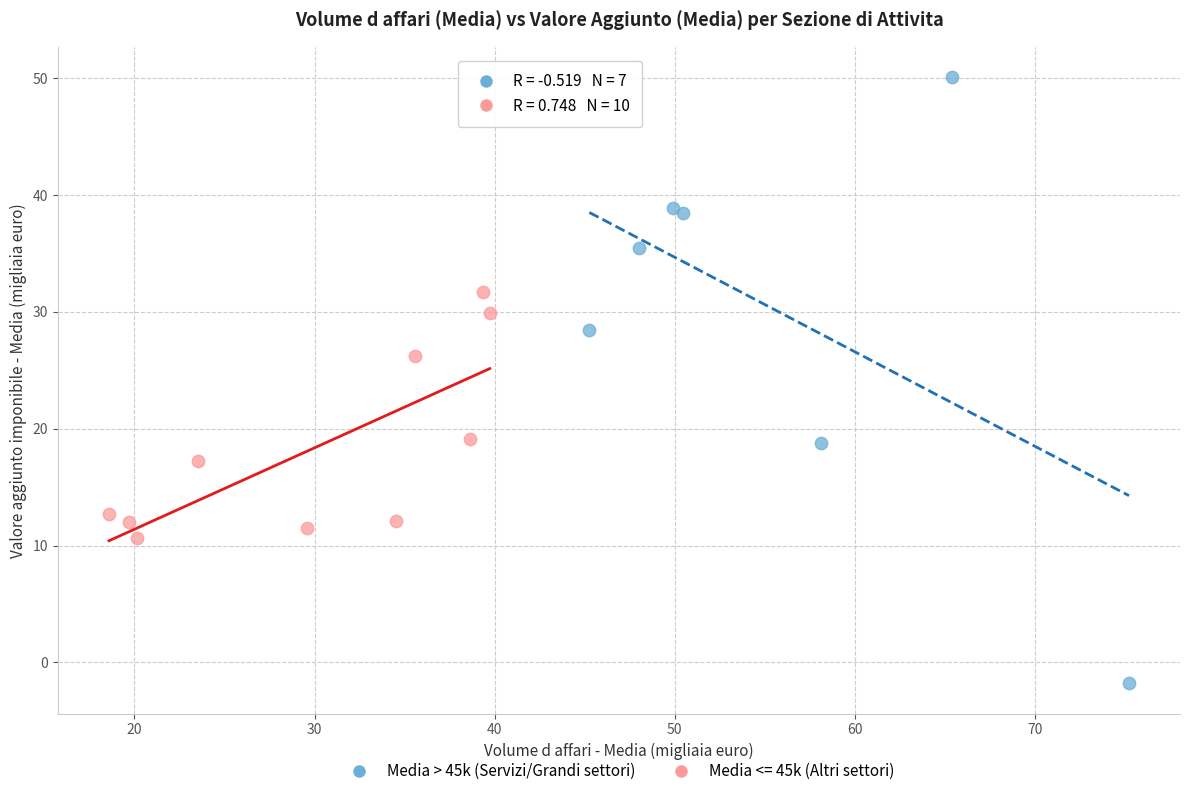

Which series has the widest spread of Y values?

Media > 45k (Servizi/Grandi settori)